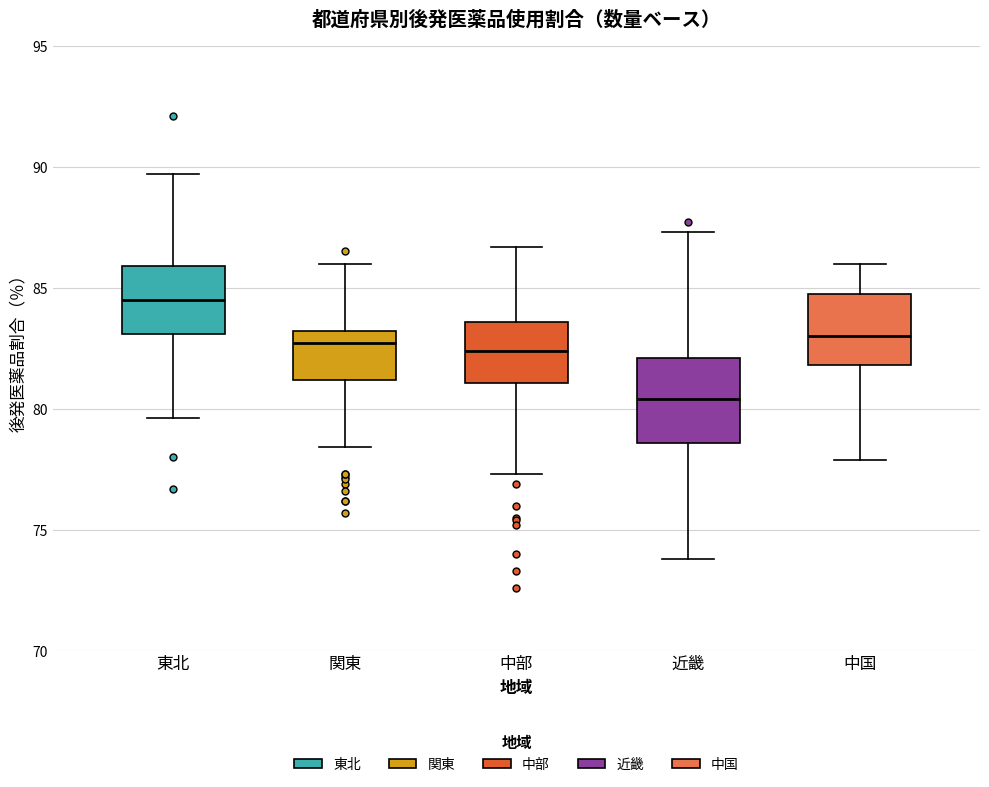

Reading left to right, transcribe this box plot: for each box, give where its median line is, the range the box spans, and where its two whiskers end, as read against the y-axis. The values are not printed on the chart, so give them approximately, as read against the axis.

東北: median 84.5, box 83.0 to 86.0, whiskers 79.5 to 89.5
関東: median 82.5, box 81.0 to 83.0, whiskers 78.5 to 86.0
中部: median 82.5, box 81.0 to 83.5, whiskers 77.5 to 86.5
近畿: median 80.5, box 78.5 to 82.0, whiskers 74.0 to 87.5
中国: median 83.0, box 82.0 to 85.0, whiskers 78.0 to 86.0